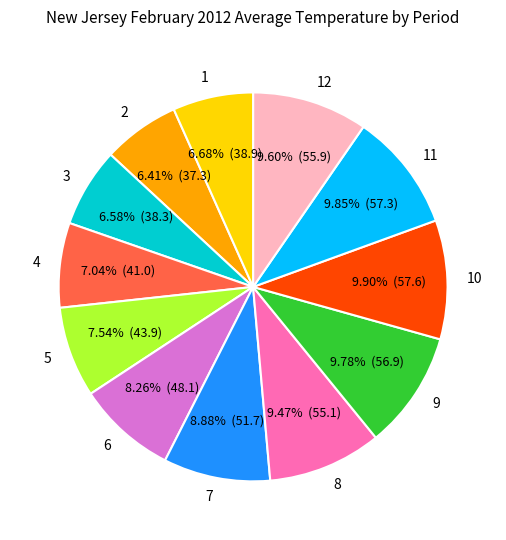

To the nearest percent, what percentage of the pie is 6?

8%